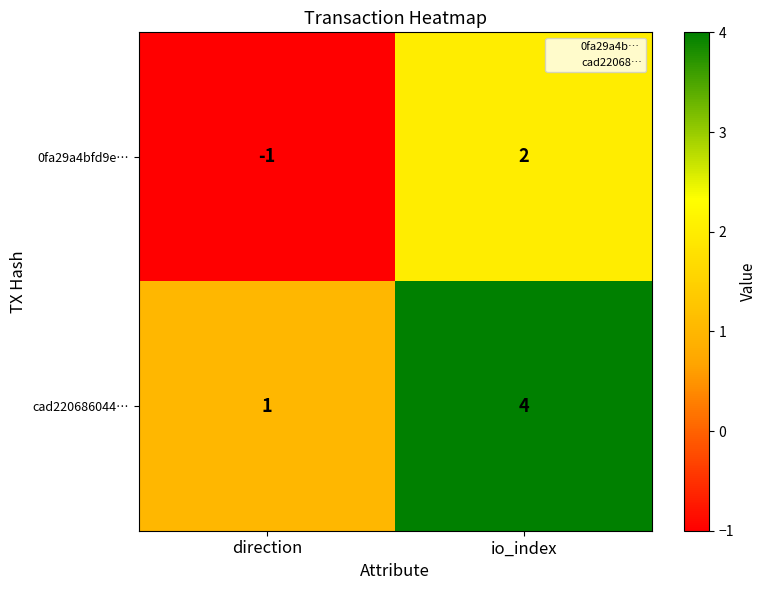

How many series are shown in this chart?

2